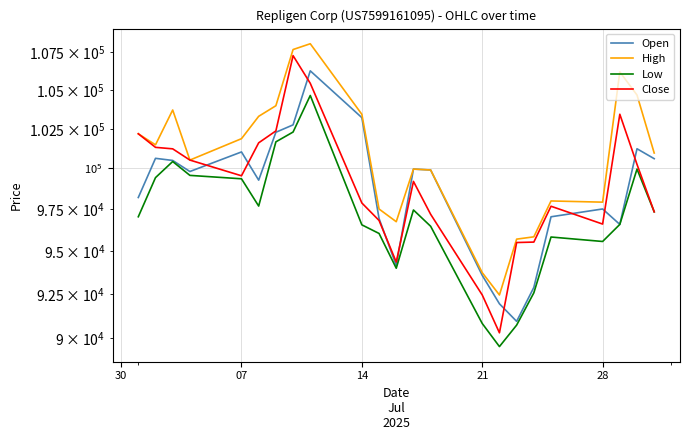

At how many categories does at least one series exceed 92790?

22